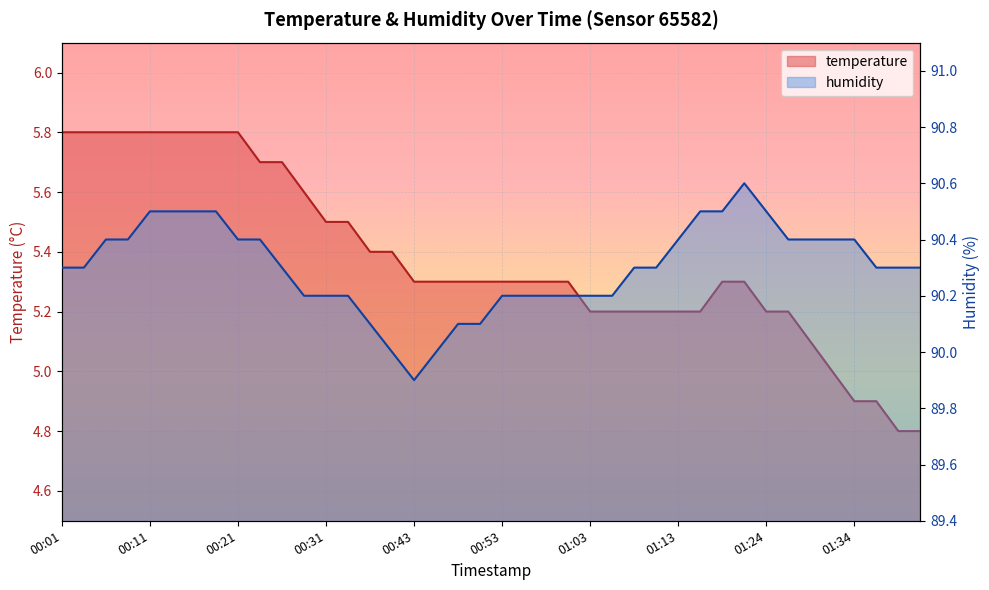

Does the chart display data point markers on the line(s)?

No